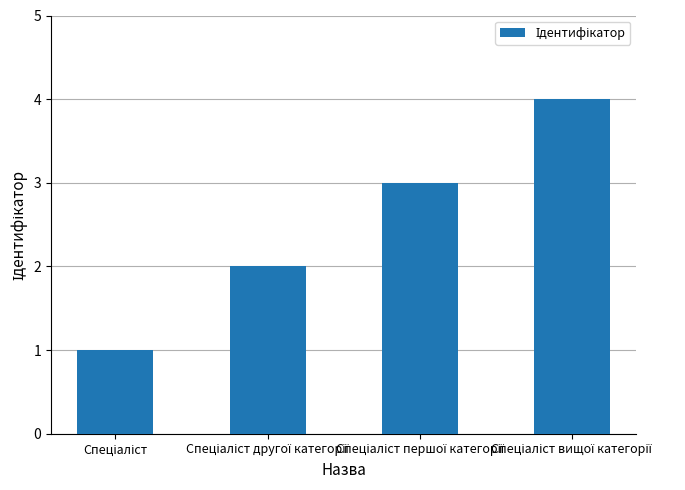

What is the greatest value displayed?

4